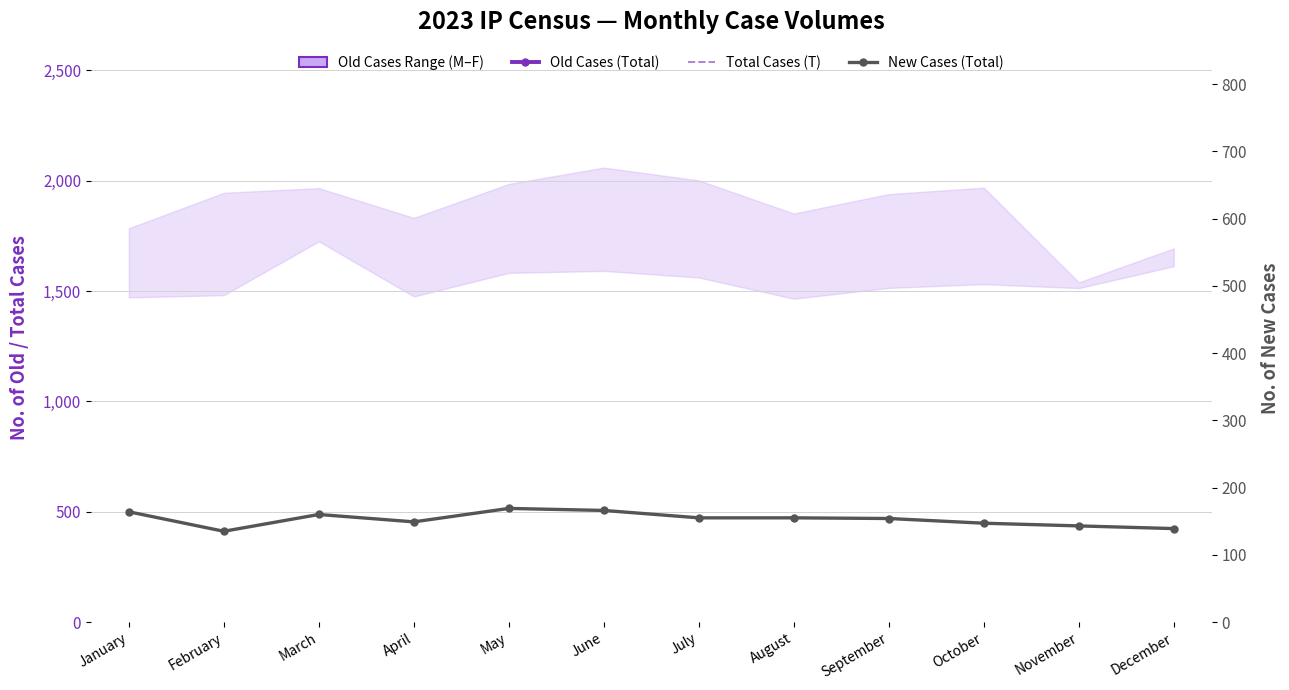

What is the spread (max minus min) of values at June?

4035